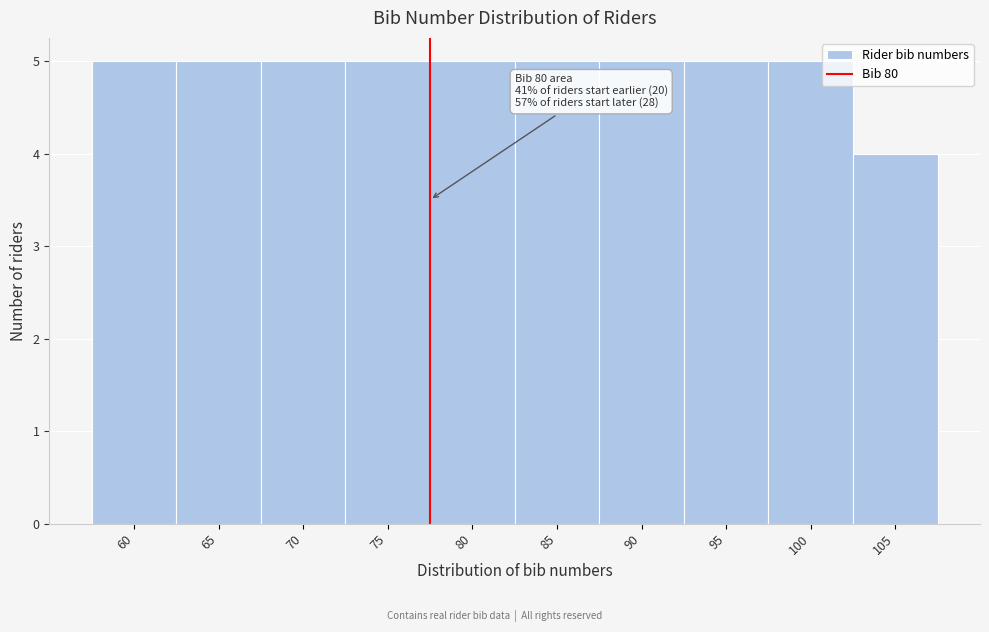

Reading right to left, what are all the values shown in this chart?

4	5	5	5	5	5	5	5	5	5